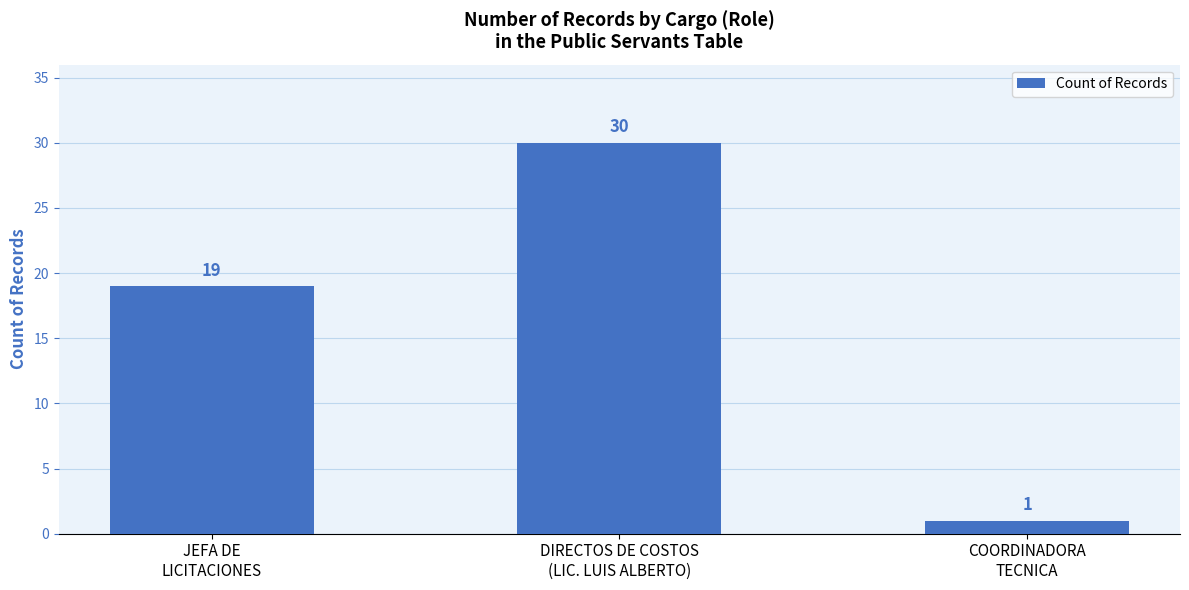

At which category does the chart reach its minimum across all series?

COORDINADORA
TECNICA